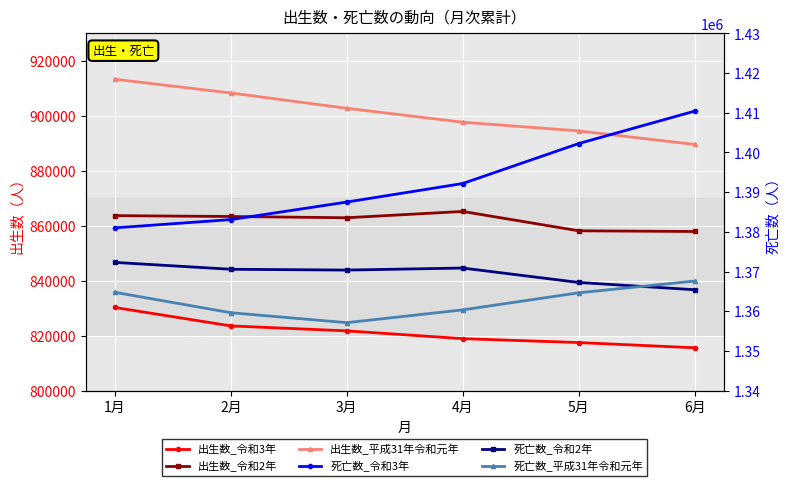

How many lines are shown in the chart?

6